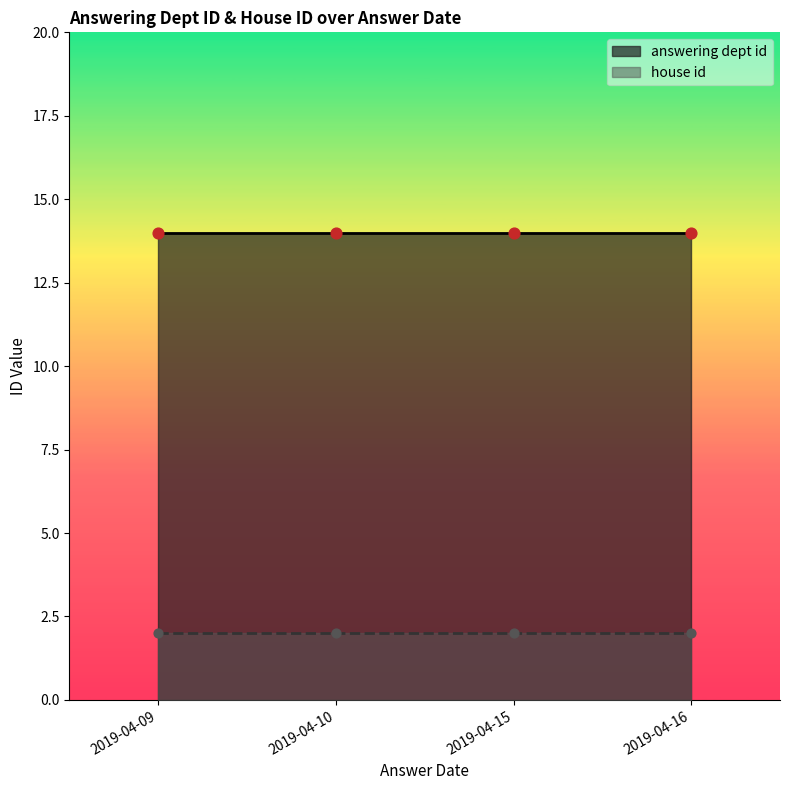

What are all the series names shown in the legend?

answering dept id, house id